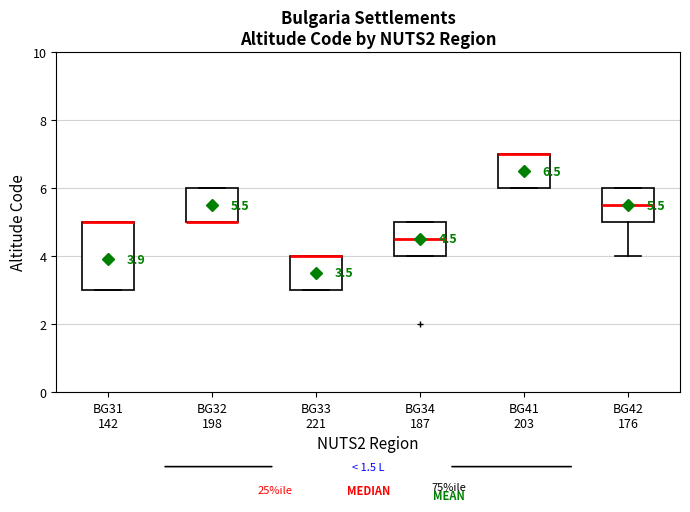

Which box is the tallest, from its lower edge to its upper edge?

BG31 142